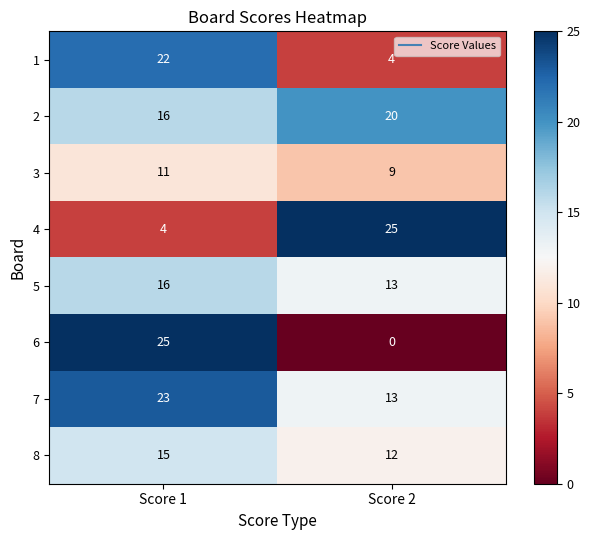

At which category does the chart reach its minimum across all series?

Score 2